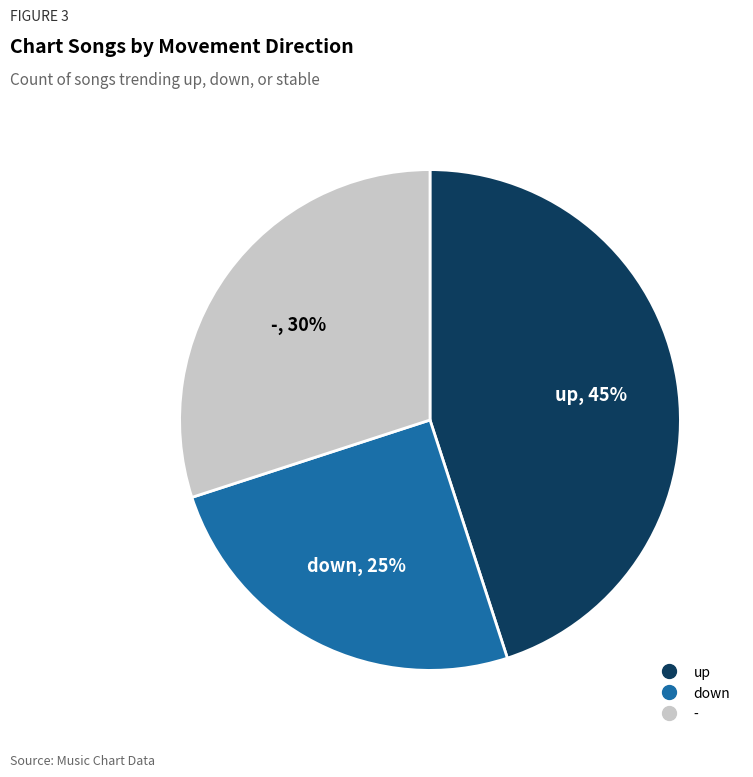

Which category has the smallest portion of the pie?

down